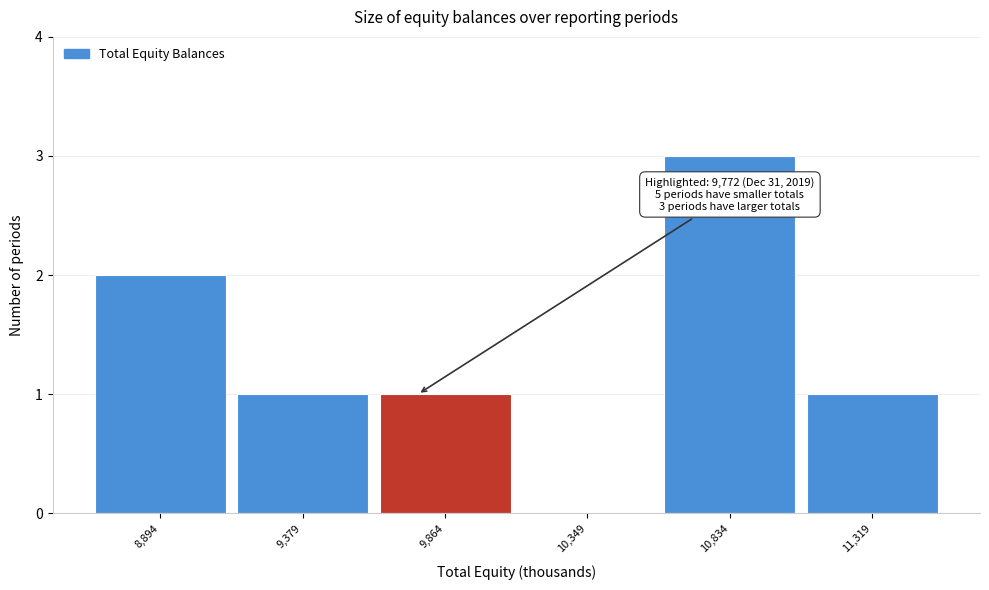

Which range on the x-axis has the tallest bar?

10600 to 11100